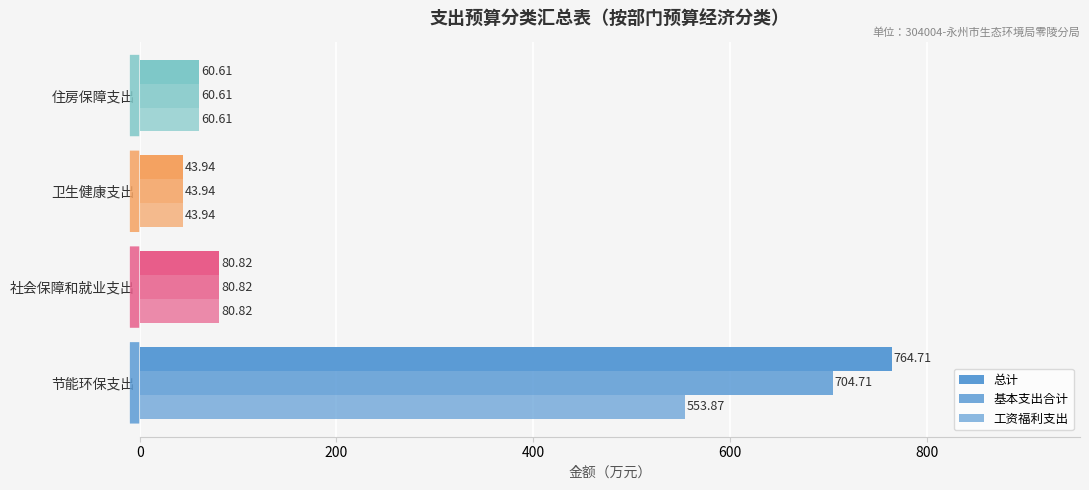

How many series are shown in this chart?

3